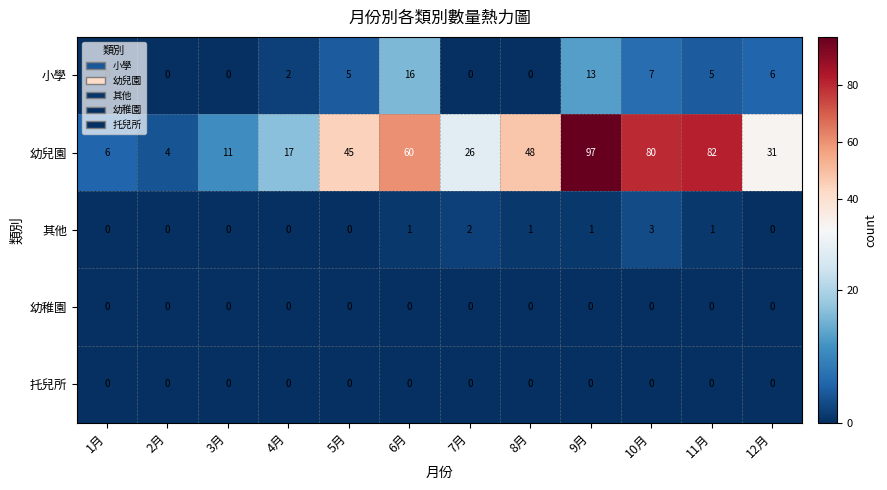

Which series has the largest range (max minus min)?

幼兒園